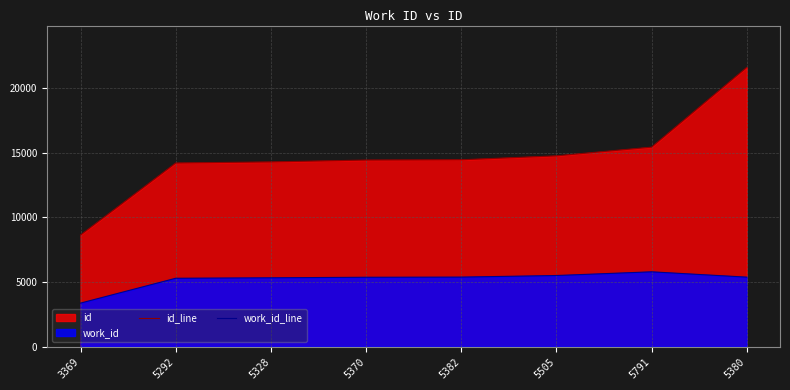

At which label is id_line closest to 15133?

5791